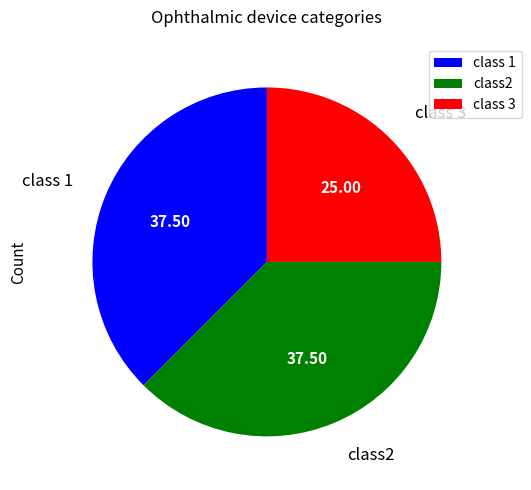

Is there a majority slice in this chart?

No